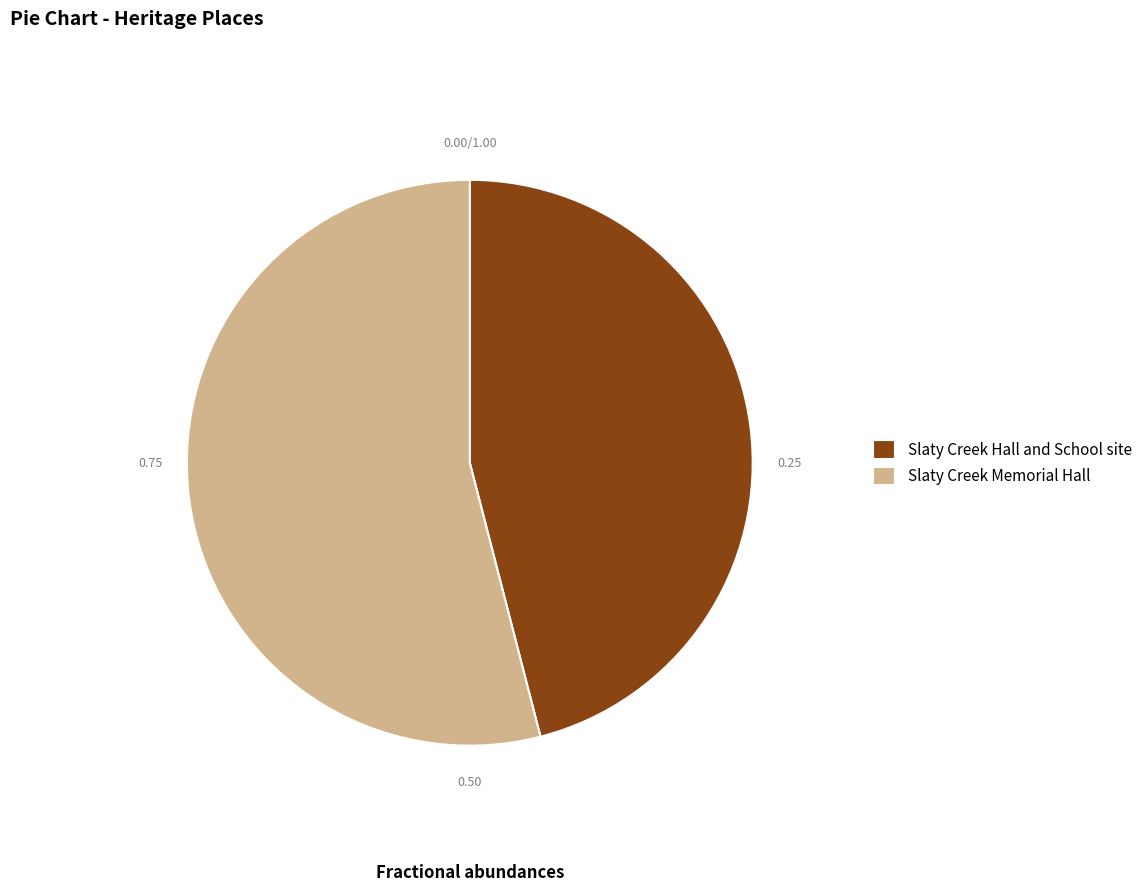

Which category has the smallest portion of the pie?

Slaty Creek Hall and School site